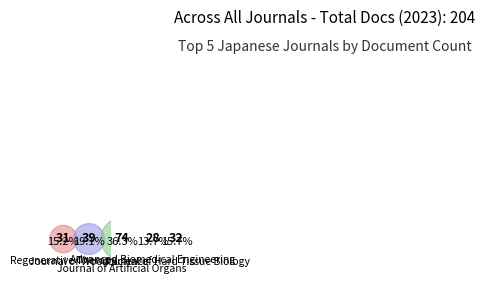

Rank the categories by value from lowest to highest.

Advanced Biomedical Engineering, Regenerative Therapy, Journal of Hard Tissue Biology, Journal of Wood Science, Journal of Artificial Organs